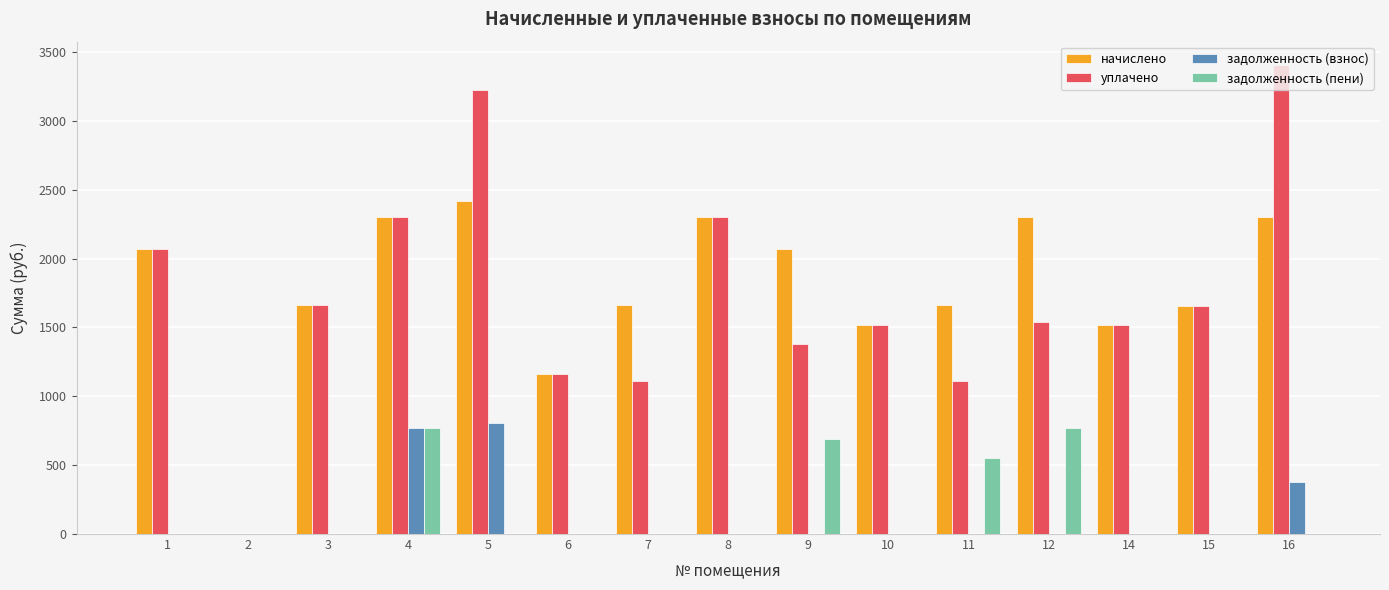

Is the value of задолженность (взнос) at 16 greater than the value of уплачено at 1?

No